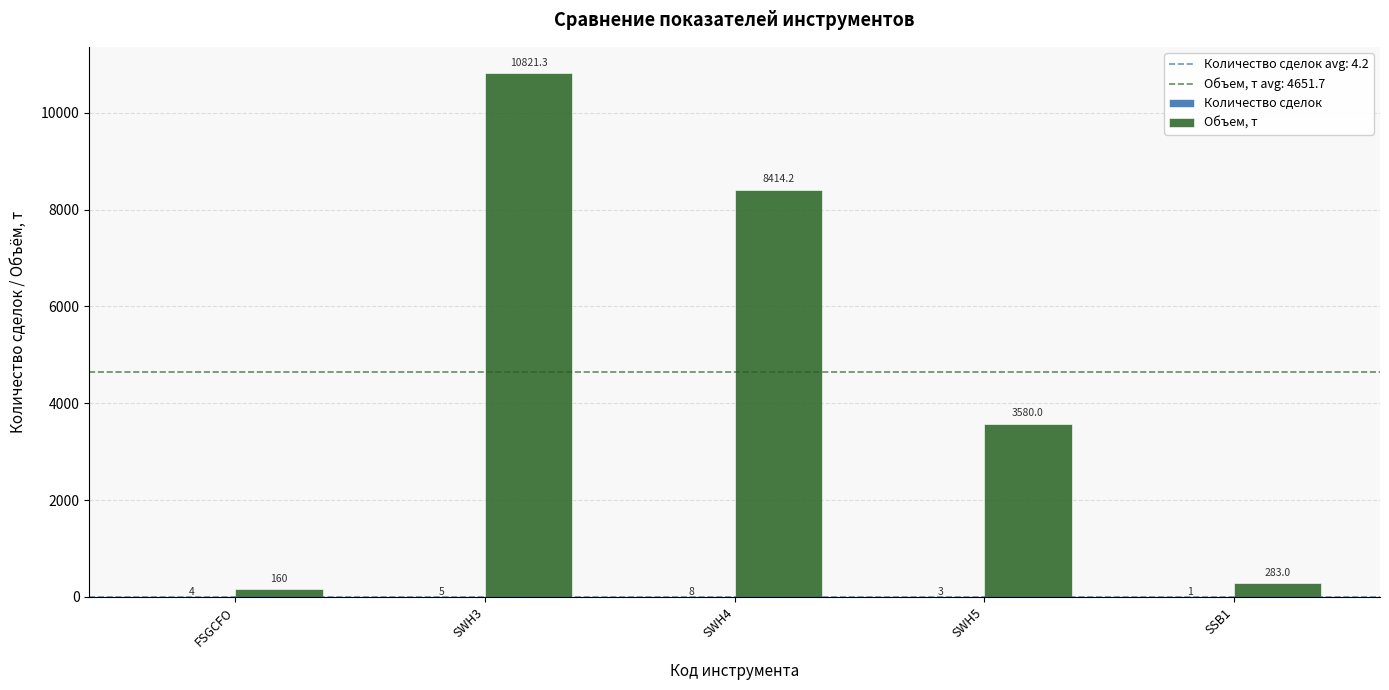

What is the greatest value displayed?

10821.3